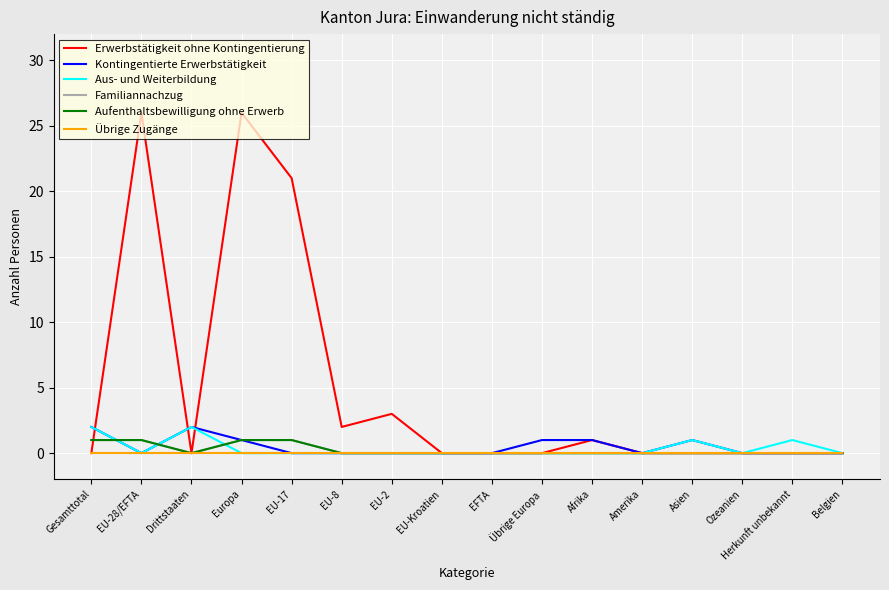

What is the value of the Kontingentierte Erwerbstätigkeit point at the 4th from the left?

1